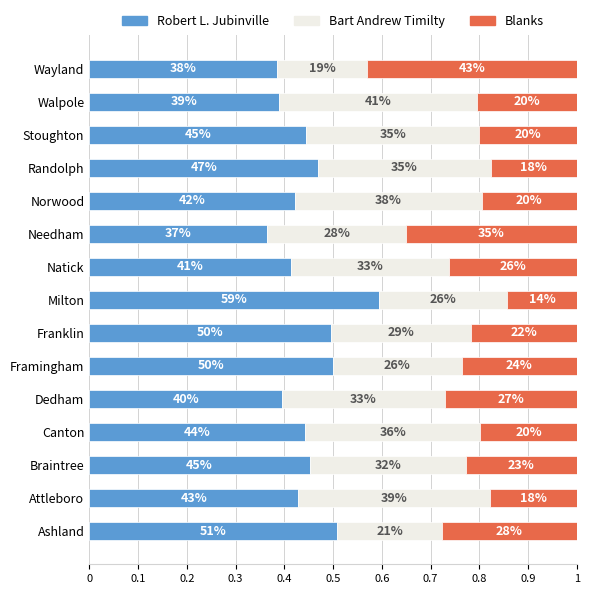

List the series in order of their peak value, lowest first.

Bart Andrew Timilty, Blanks, Robert L. Jubinville